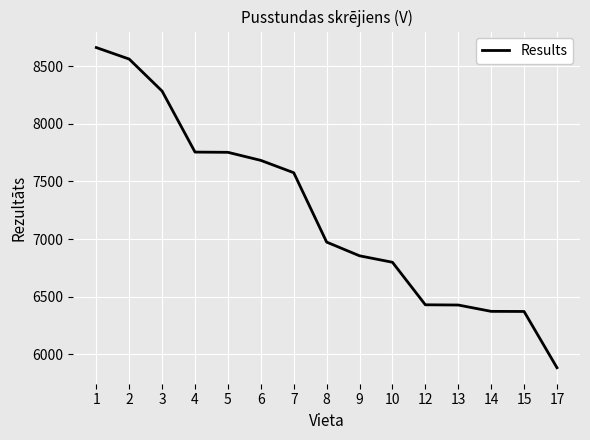

What is the average value?

7226